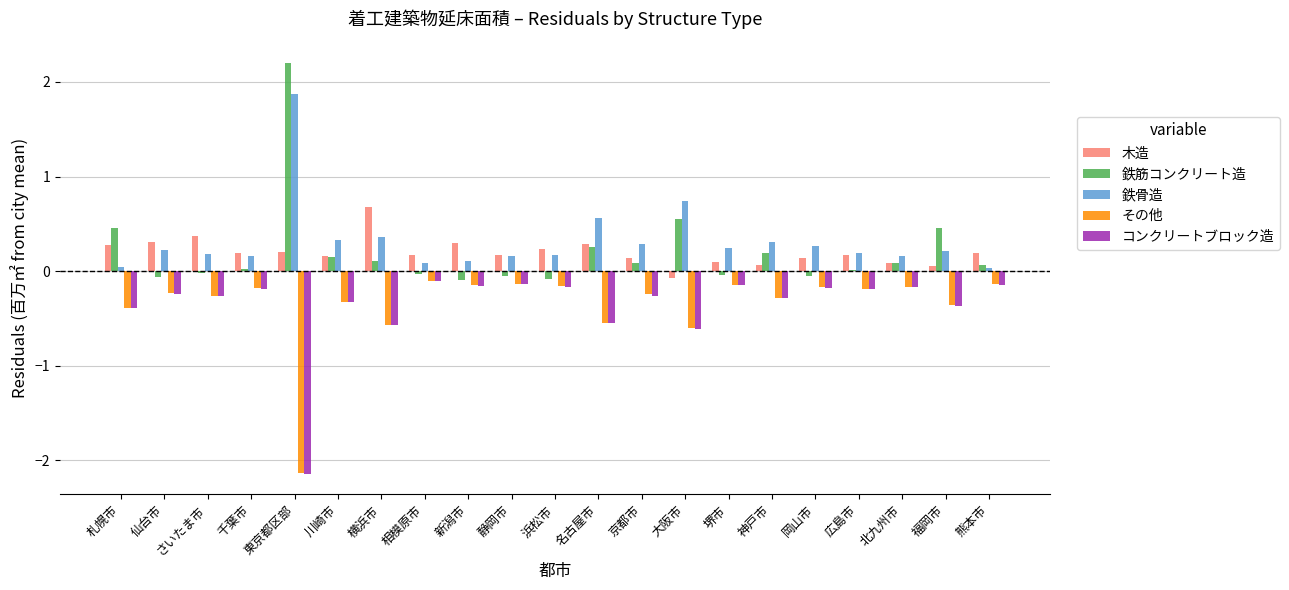

Between 東京都区部 and 横浜市, which series saw the biggest shift?

鉄筋コンクリート造